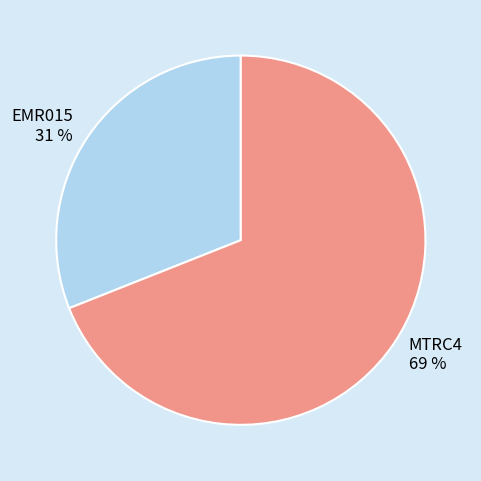

What is the smallest slice in the pie chart?

EMR015